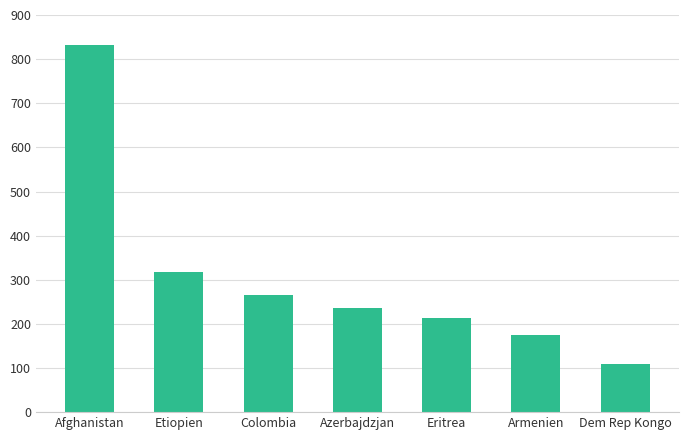

How many distinct data groups are displayed?

1